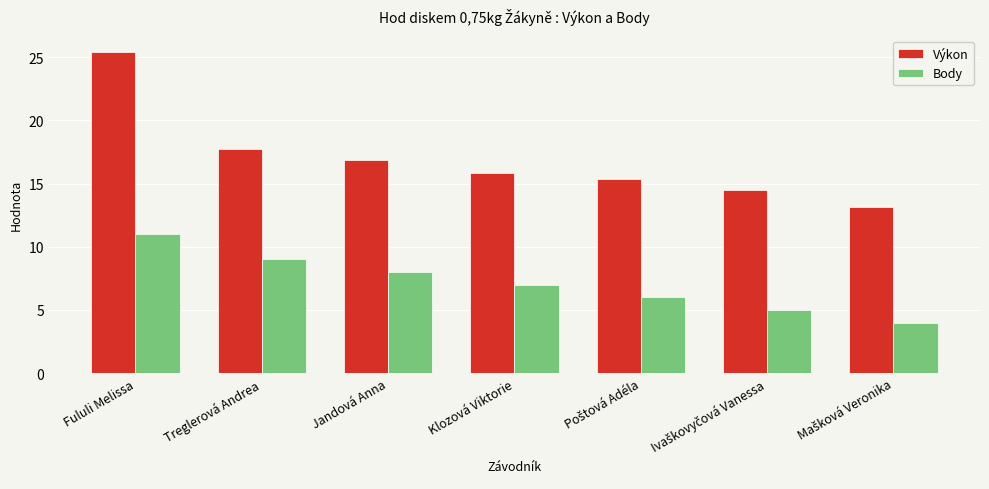

Count the number of categories in the chart.

7